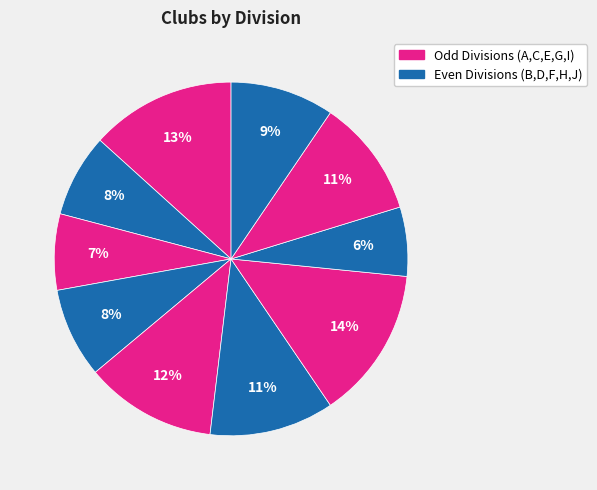

How many slices are in this pie chart?

10